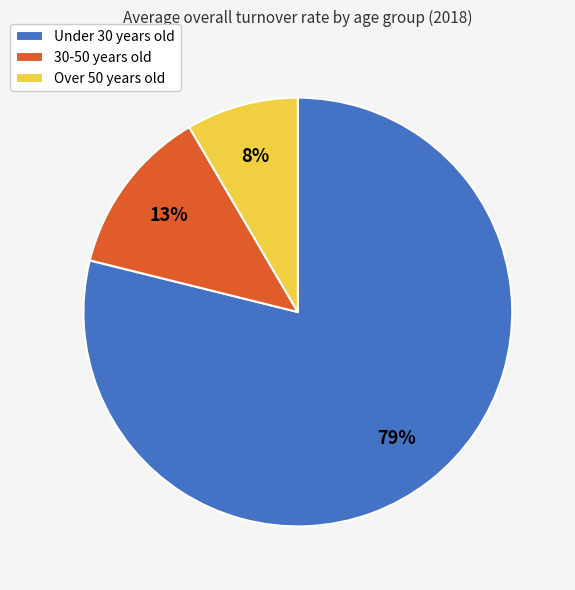

What percentage is the Over 50 years old slice, to the nearest percent?

8%